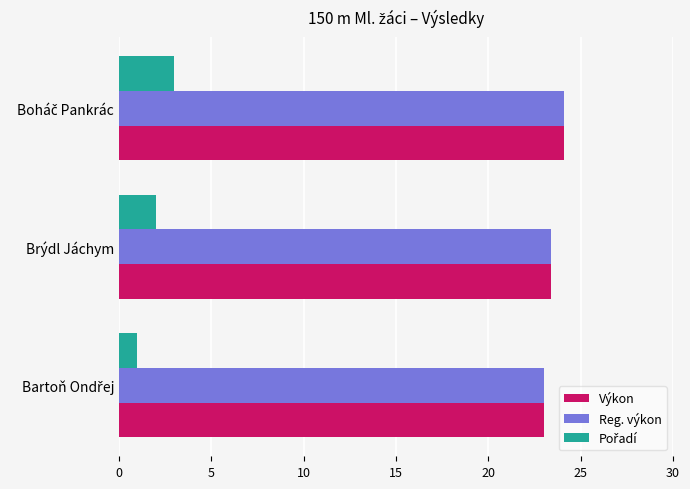

What is the total value across all series at Brýdl Jáchym?

48.8